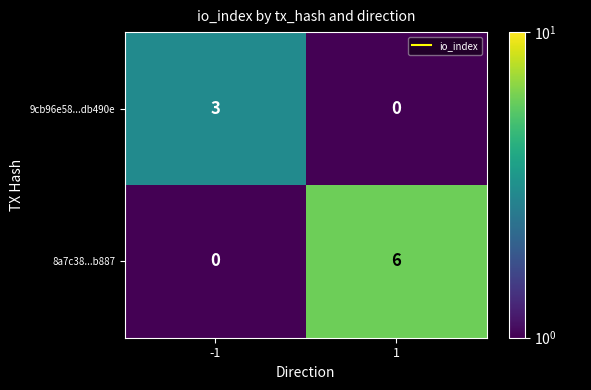

What is the greatest value displayed?

6